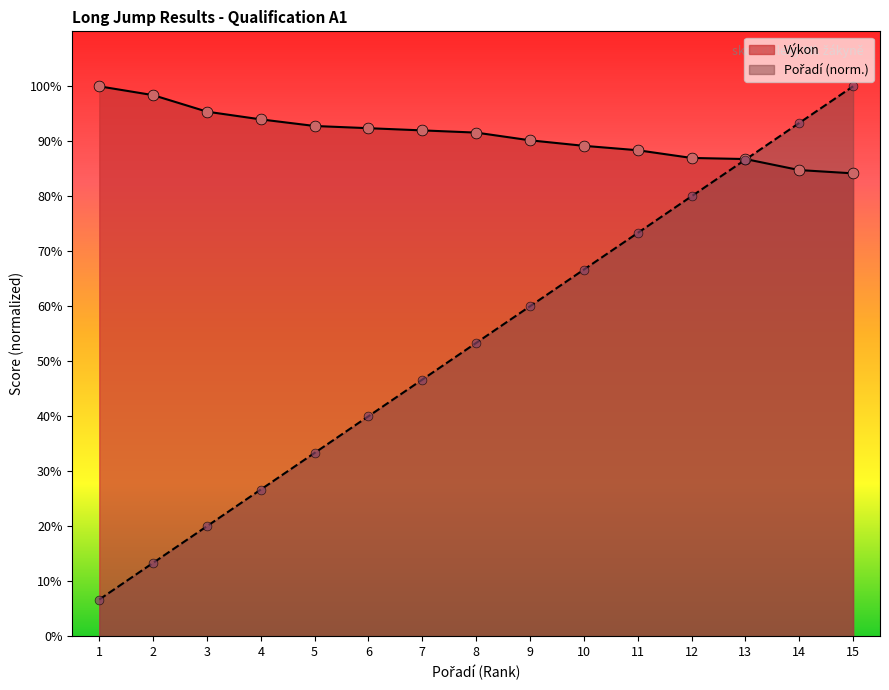

At how many categories does at least one series exceed 73?

15